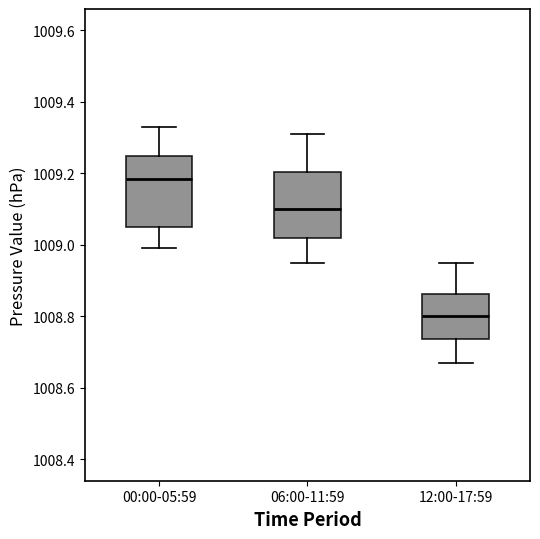

Which box's median line is the highest?

00:00-05:59